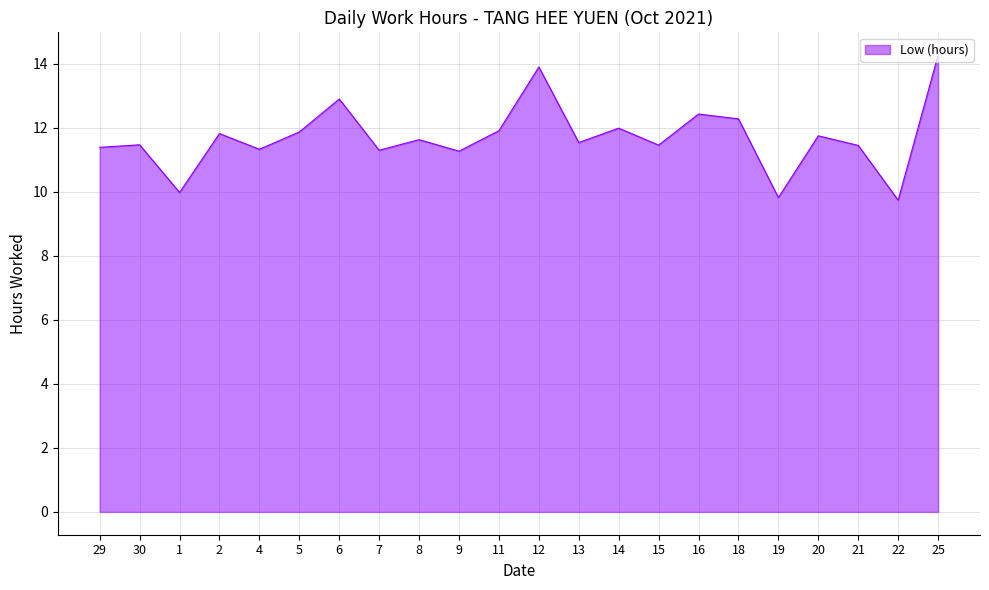

Between 13 and 5, which is larger?

5